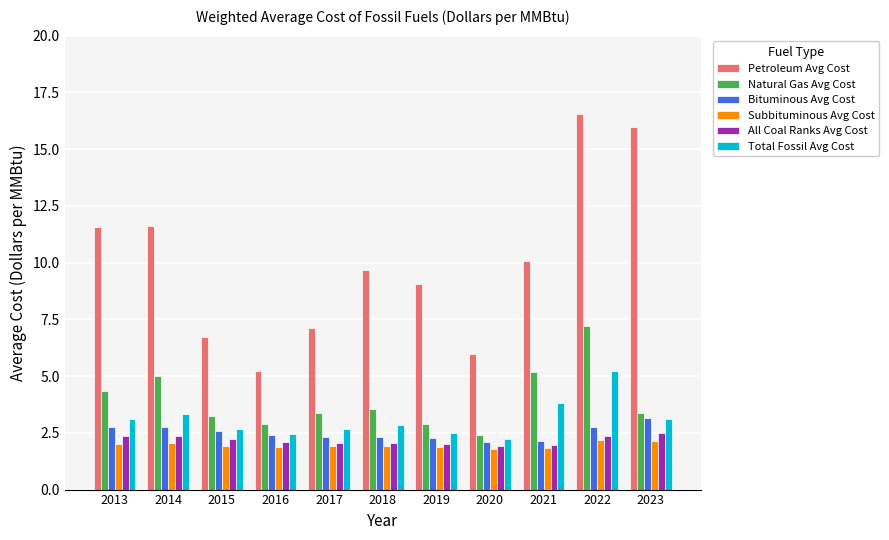

What are all the series names shown in the legend?

Petroleum Avg Cost, Natural Gas Avg Cost, Bituminous Avg Cost, Subbituminous Avg Cost, All Coal Ranks Avg Cost, Total Fossil Avg Cost